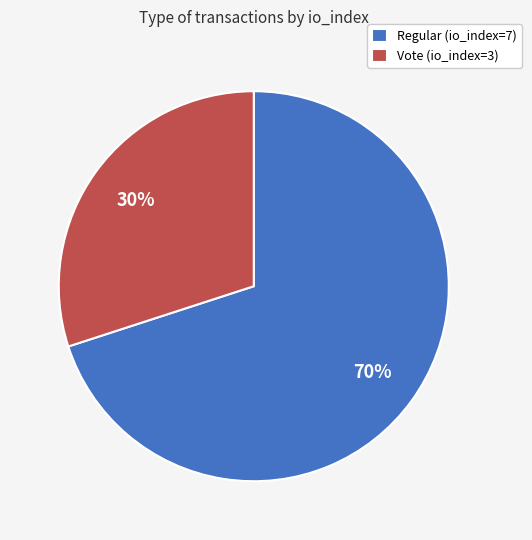

Which slice is the largest?

Regular (io_index=7)